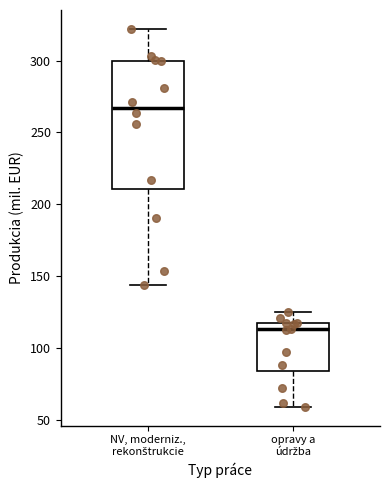

Comparing the boxes themselves (not the whiskers), which one is the tallest?

NV, moderniz., rekonštrukcie